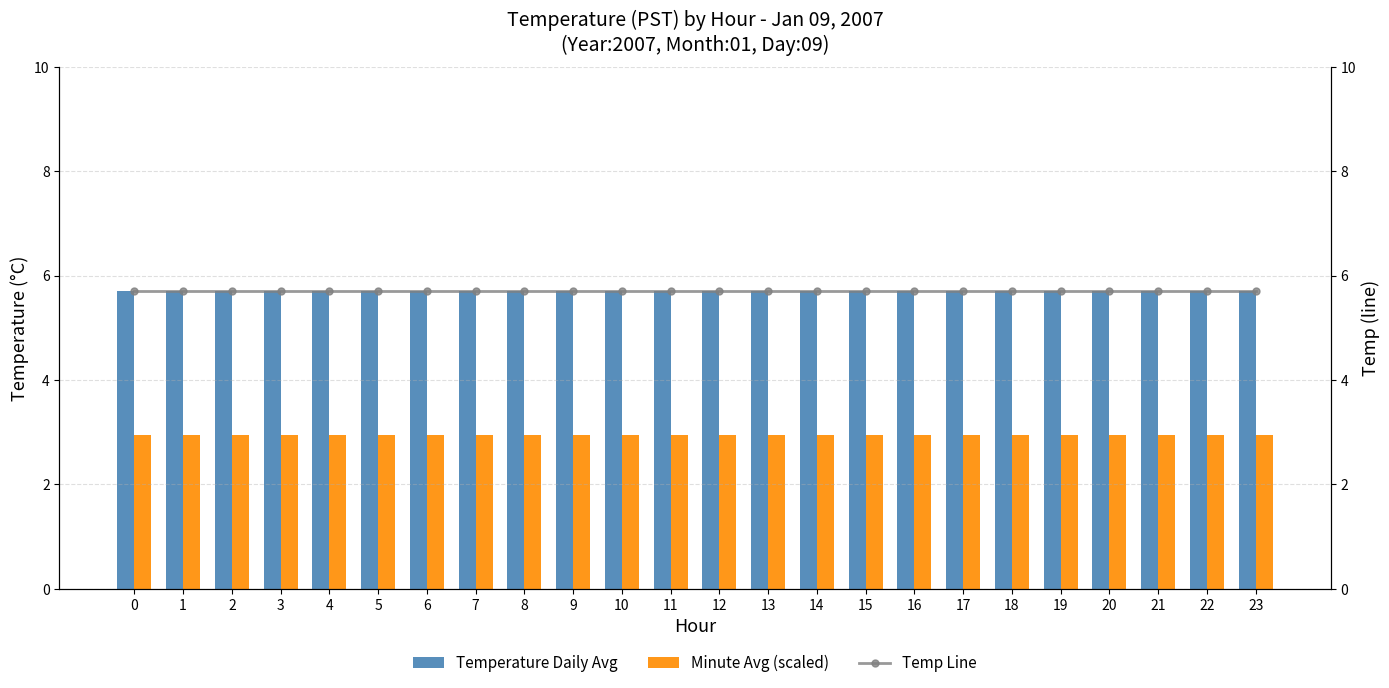

At 1, list the series in order from largest to smallest.

Temperature Daily Avg, Temp Line, Minute Avg (scaled)